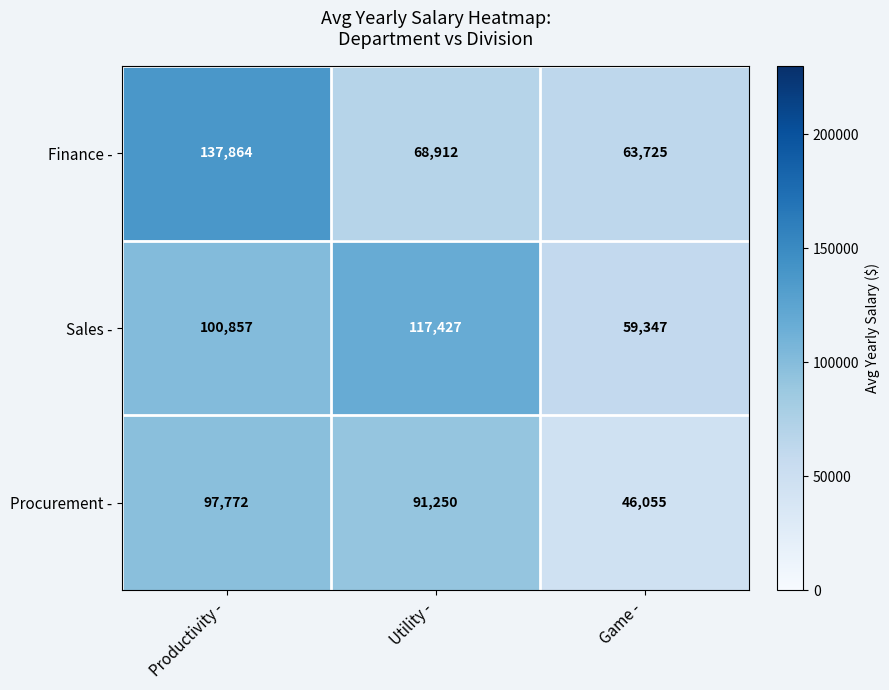

How many distinct data groups are displayed?

3